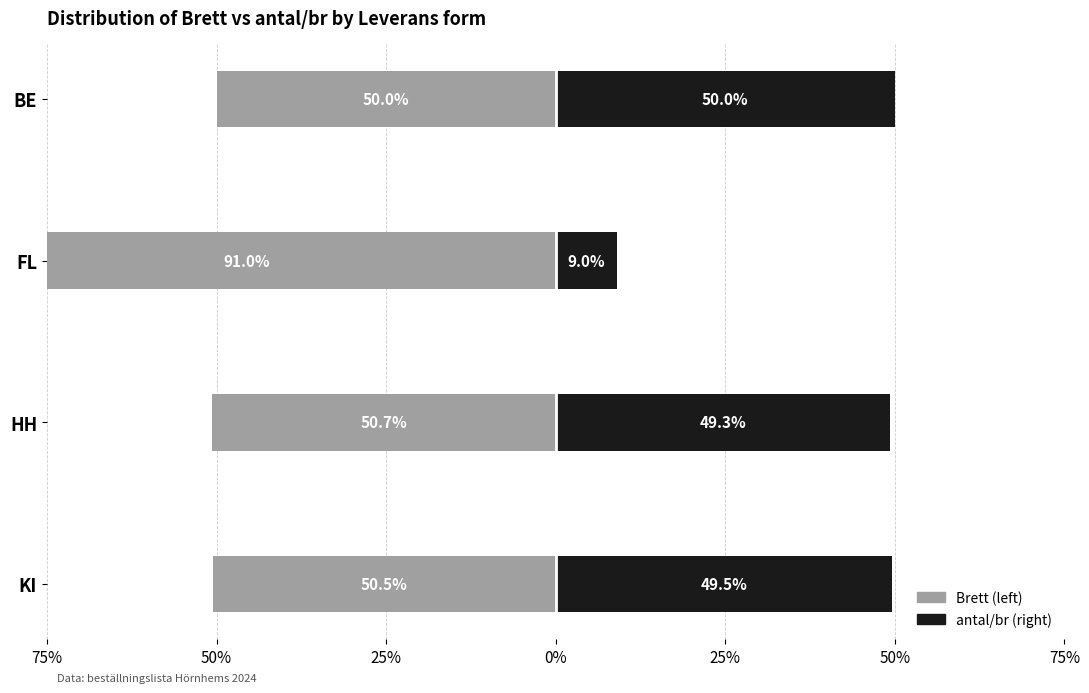

Which has a higher value, HH or KI?

KI